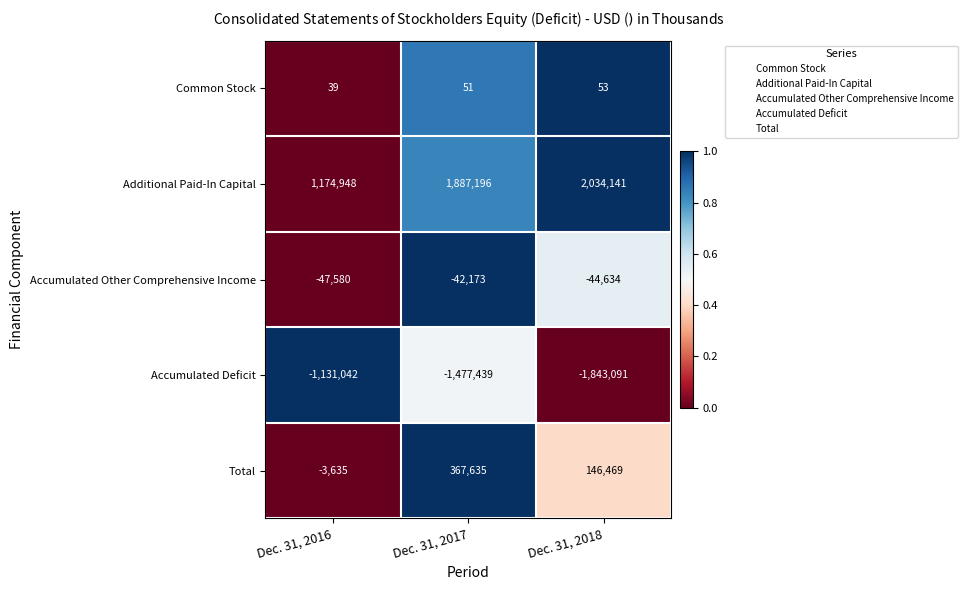

True or false: Additional Paid-In Capital has a value of 1887196 at Dec. 31, 2017.

True